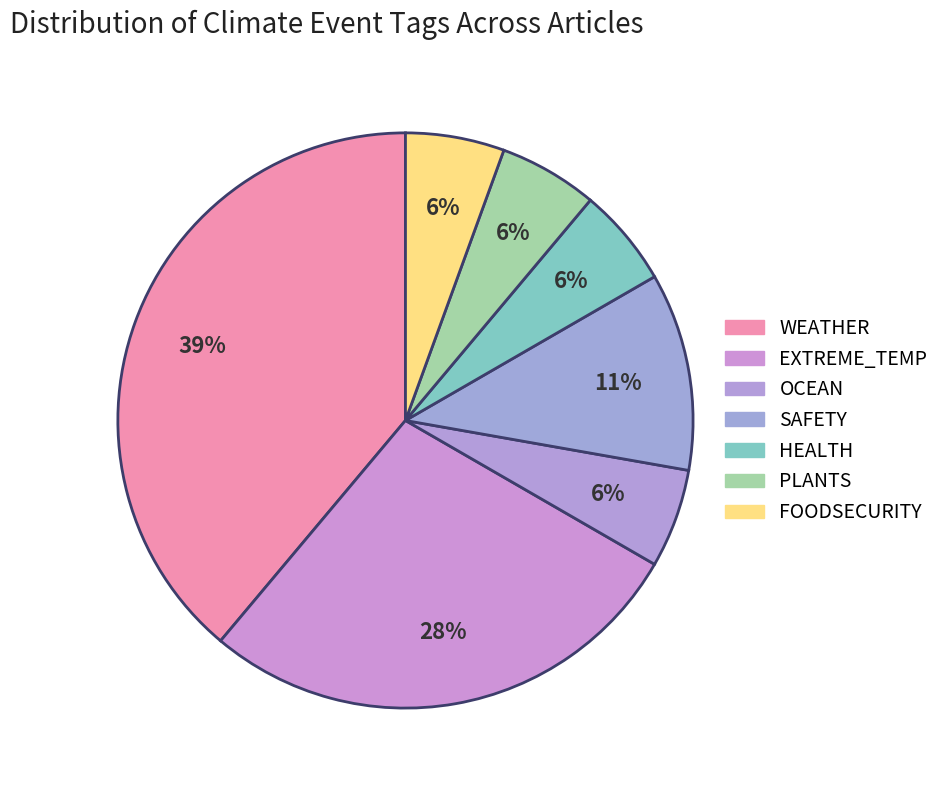

The EXTREME_TEMP slice represents 38% of the pie. True or false?

False